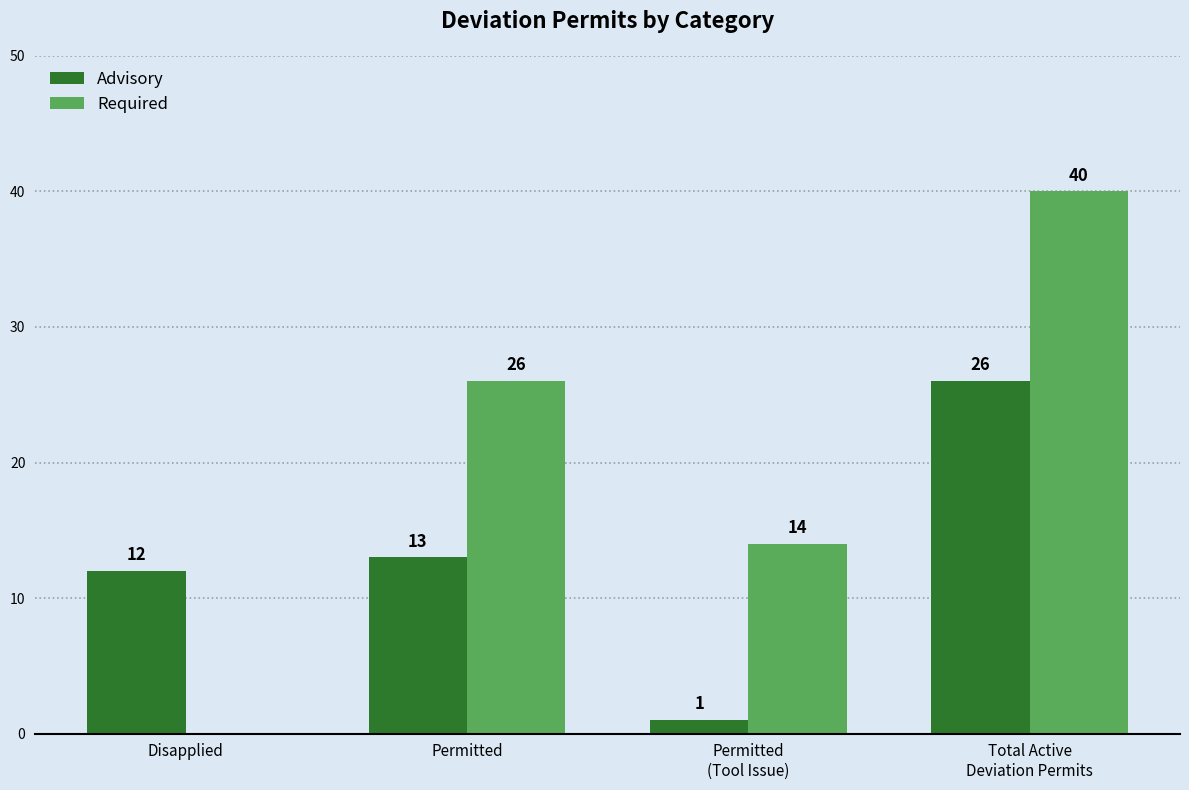

Reading right to left, transcribe all the data shown in this chart.

Advisory: 26	1	13	12
Required: 40	14	26	0